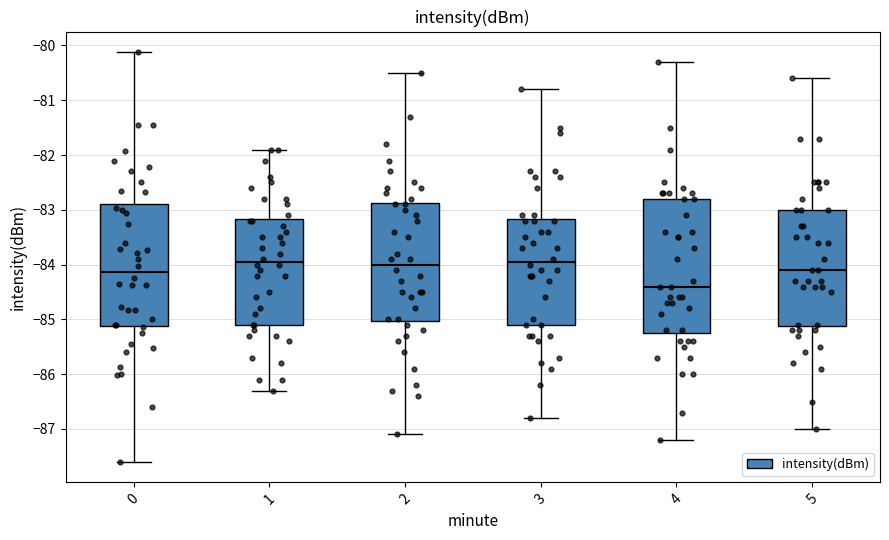

Where is the upper edge of the box at x = 0 on the y-axis? The values are not printed on the chart, so give them approximately, as read against the axis.

-82.9